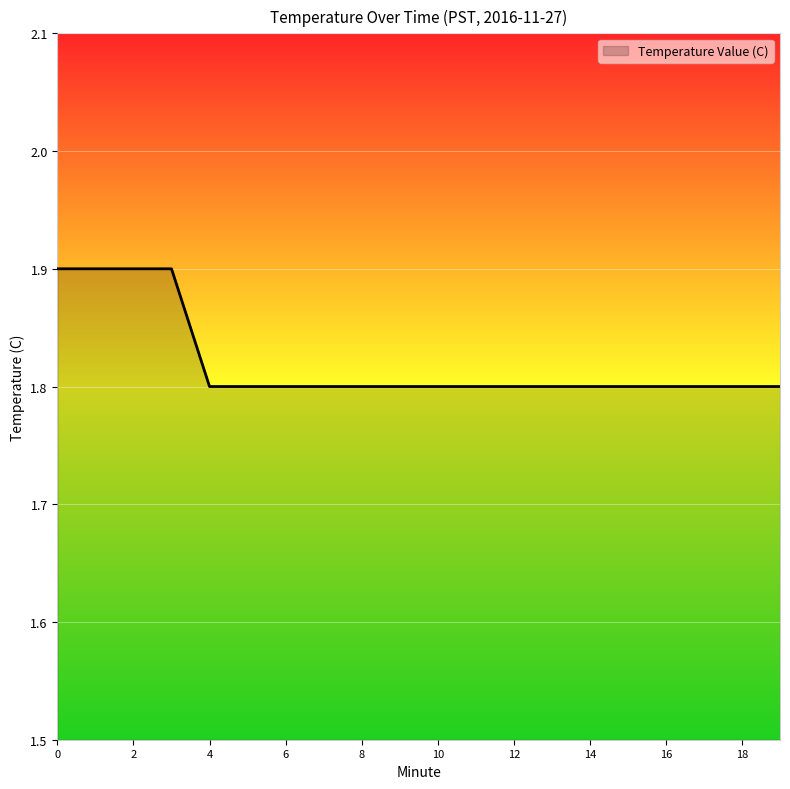

What is the smallest value displayed?

1.8